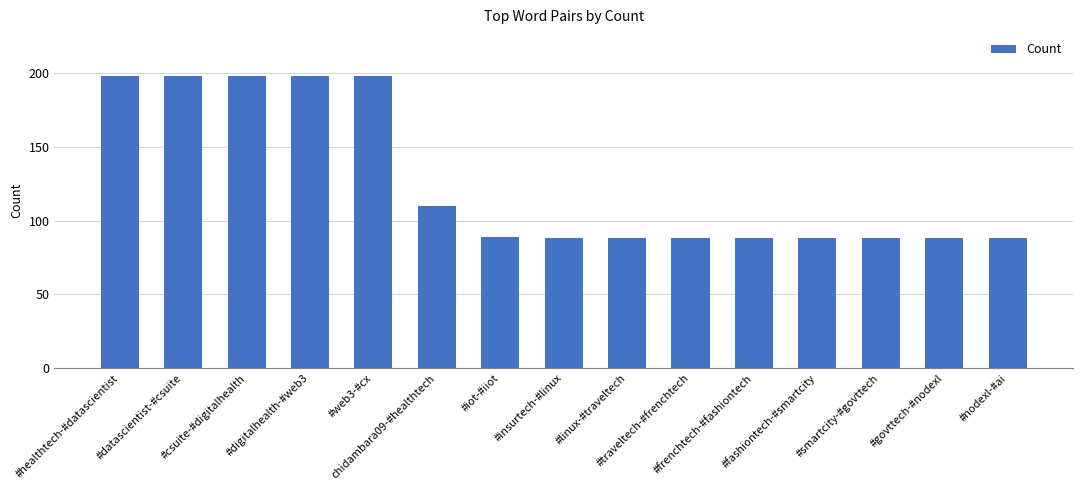

What is the greatest value displayed?

198